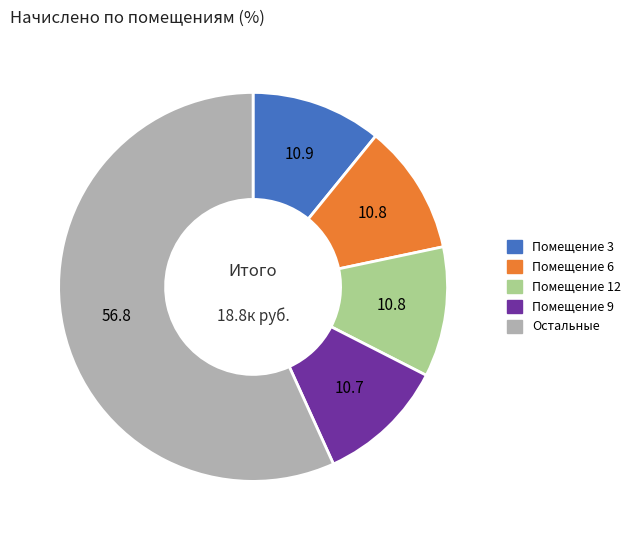

Does any single category account for the majority?

Yes